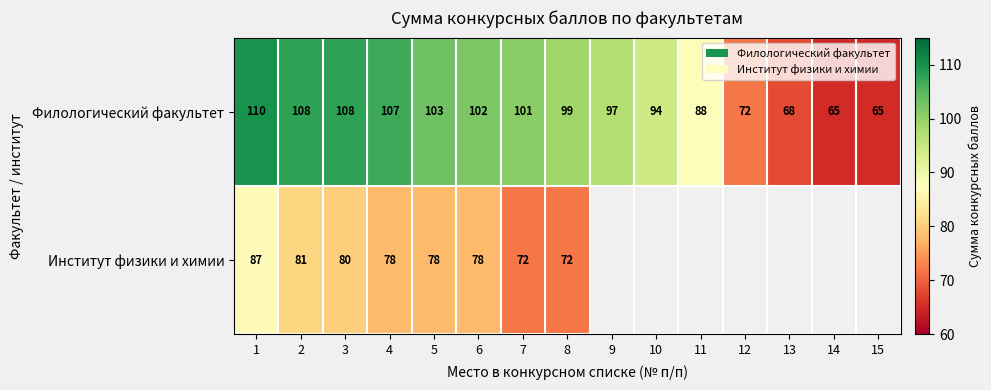

How many series are shown in this chart?

2